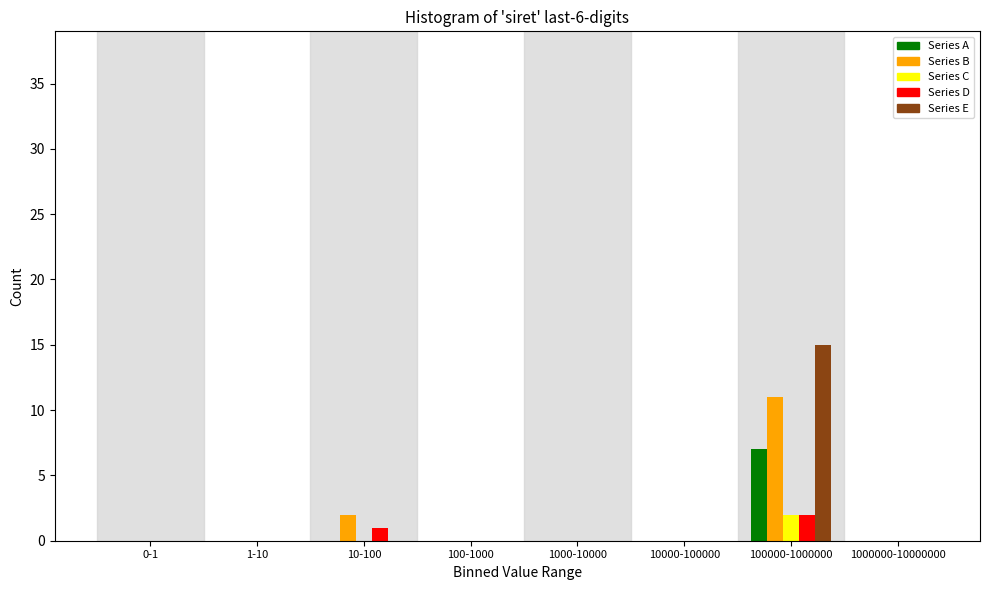

Where is Series B nearest to the value 5?

10-100